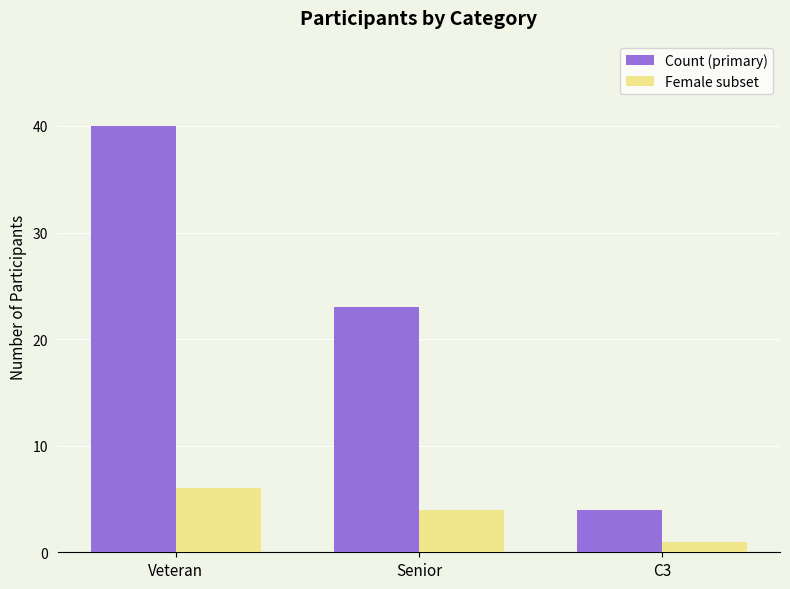

Are the bars horizontal?

No